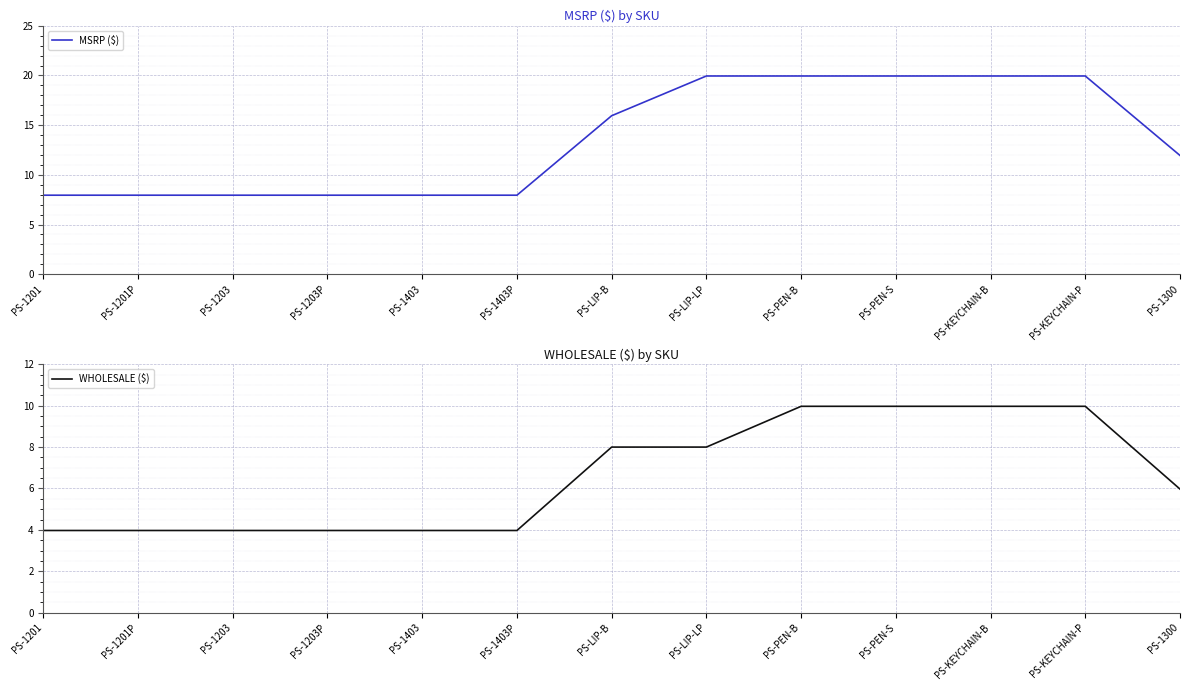

What is the spread (max minus min) of values at PS-PEN-S?

10.0